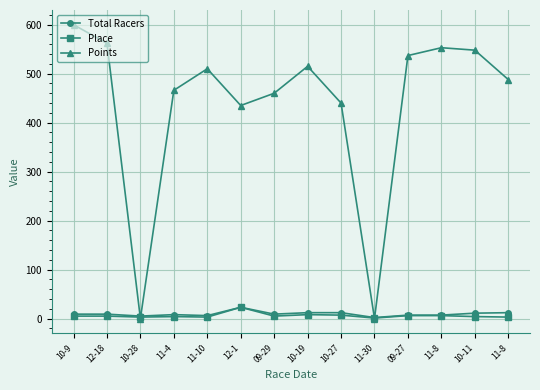

At which label is Points closest to 300?

12-1